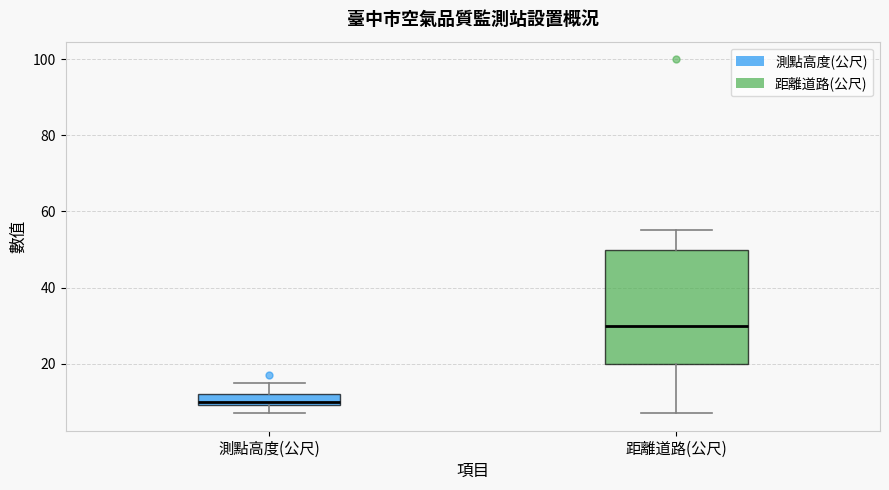

Where does the upper whisker of the box for 距離道路(公尺) end on the y-axis? The values are not printed on the chart, so give them approximately, as read against the axis.

56